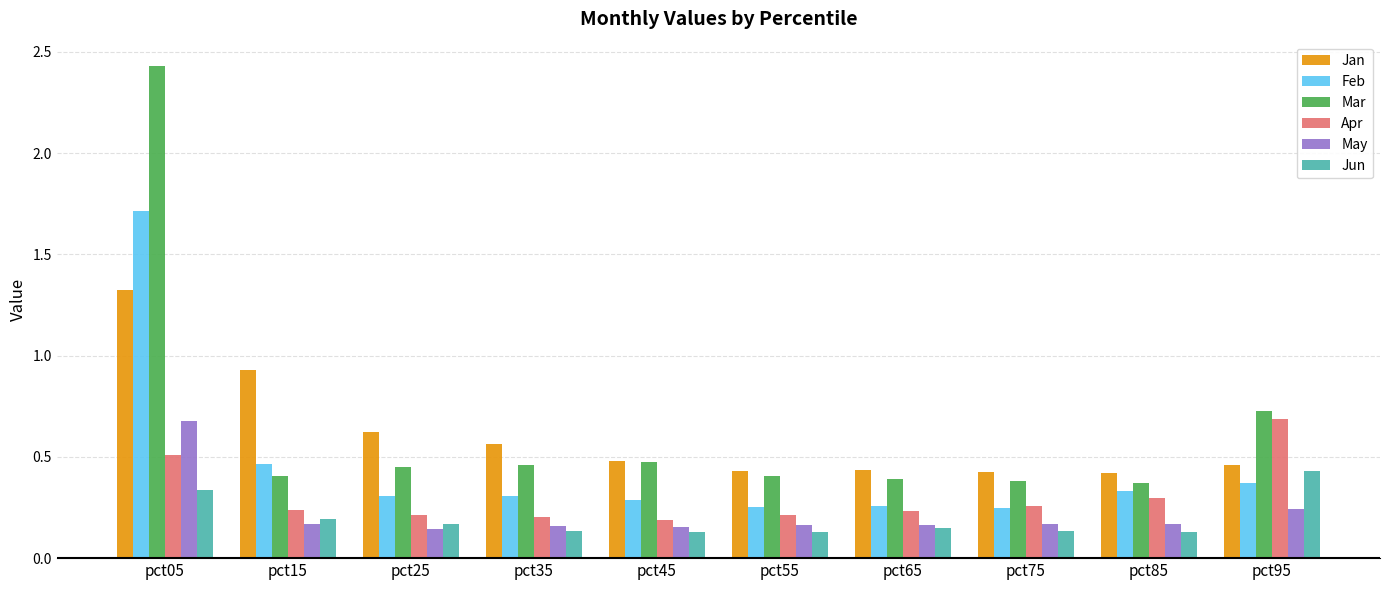

What is the difference between the highest and lowest values at pct05?

2.1